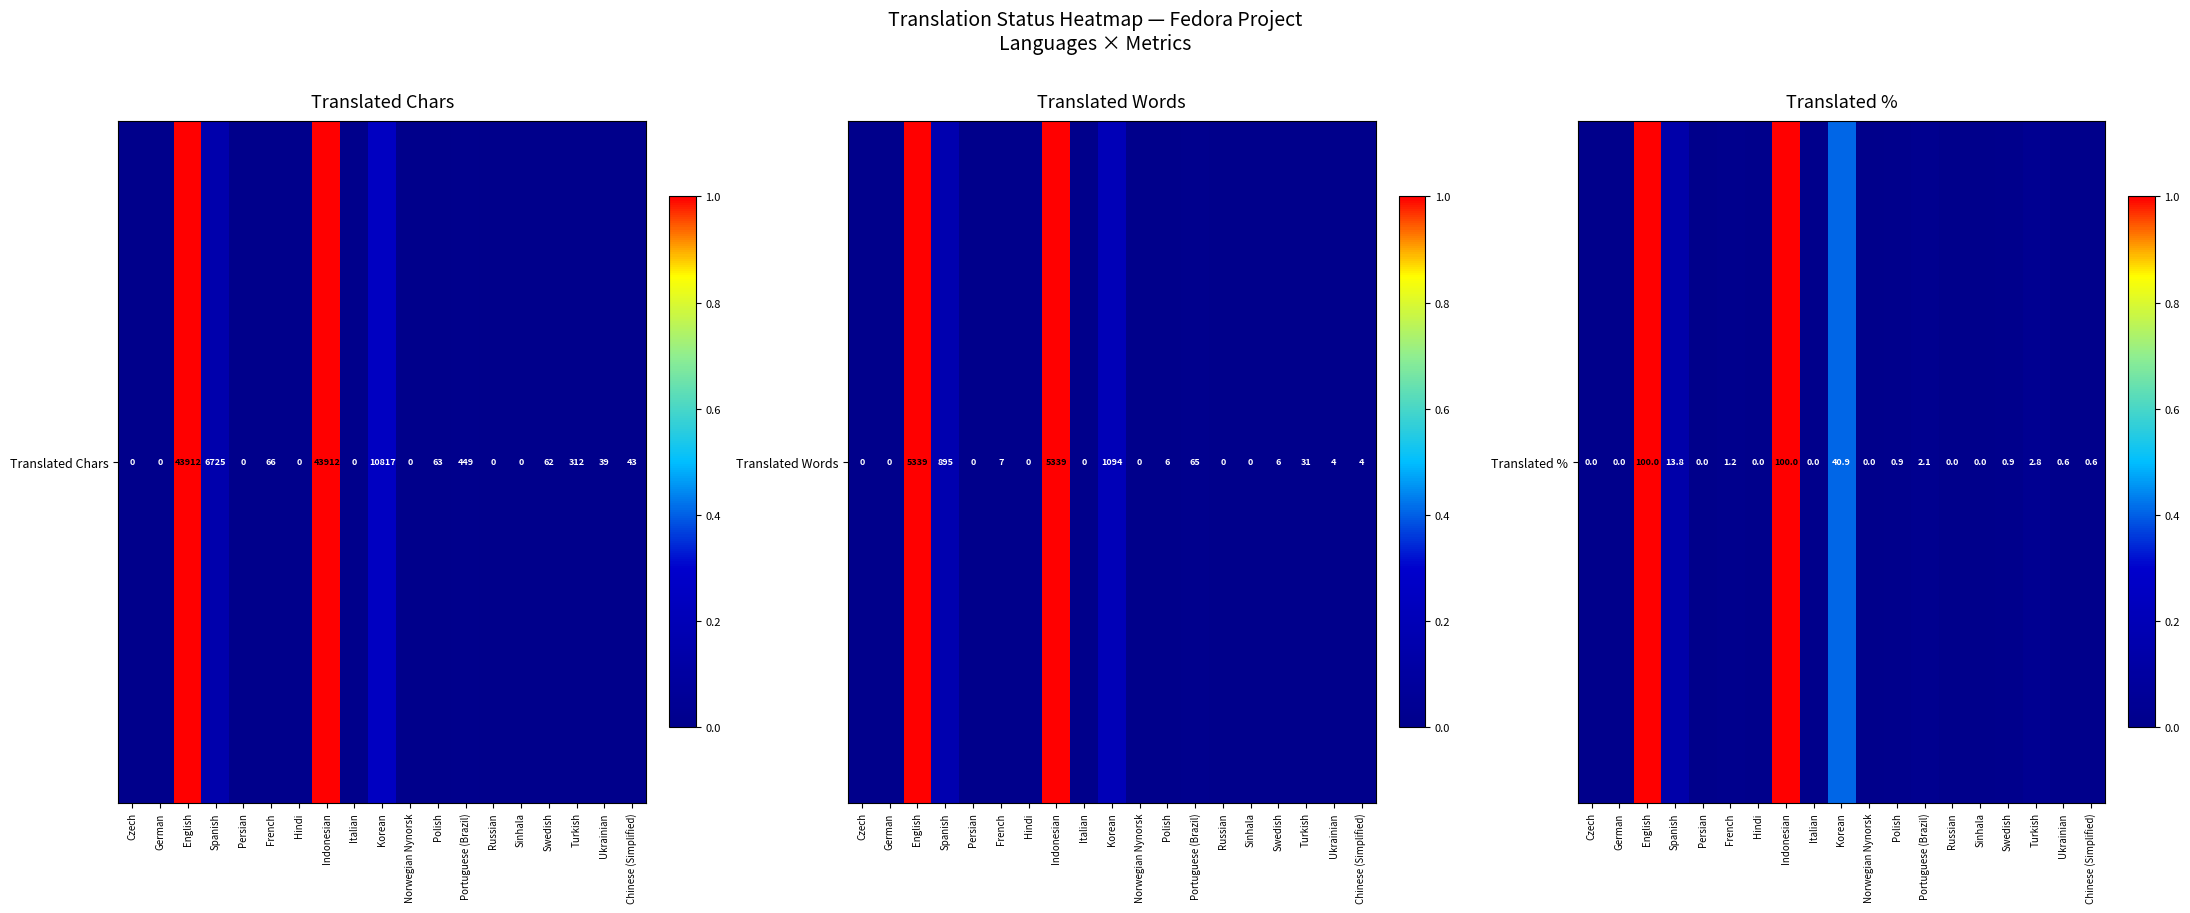

How many data points are above 0?

11